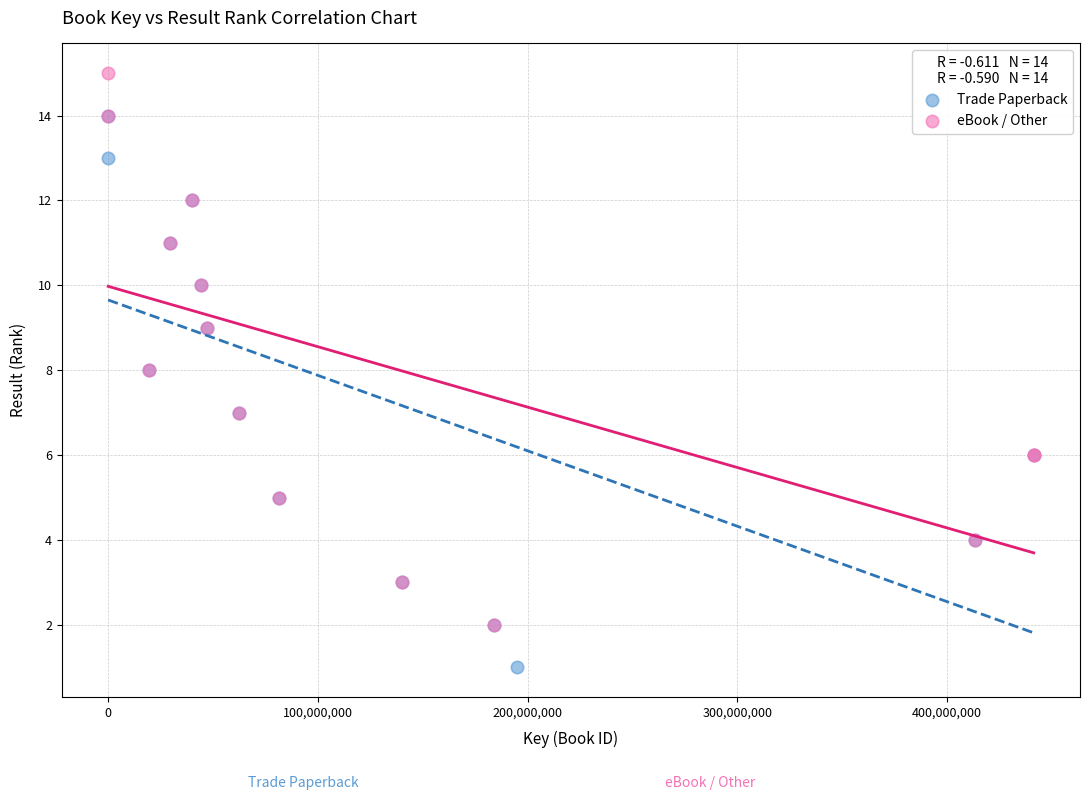

Which series contains the lowest Y value?

Trade Paperback